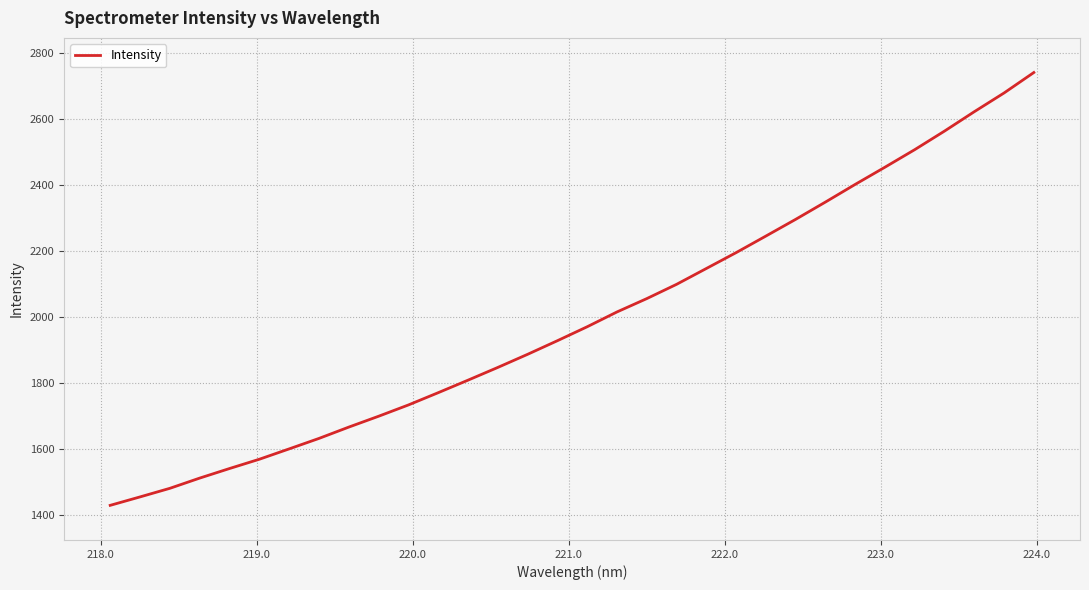

What is the smallest value displayed?

1428.5